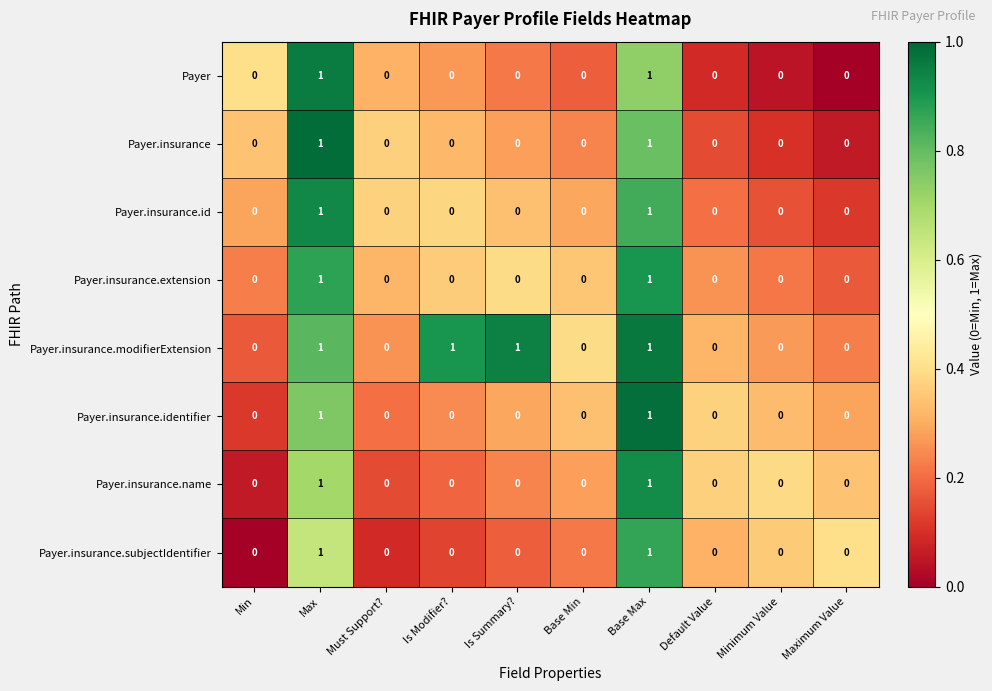

How many Payer.insurance.id values are between 0 and 1?

10